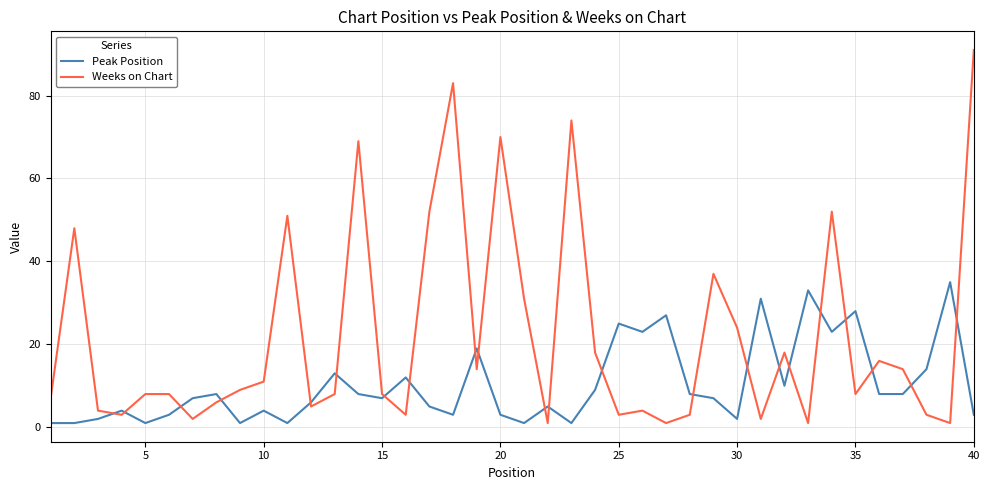

What is the difference between the maximum and minimum values in the Peak Position series?

34